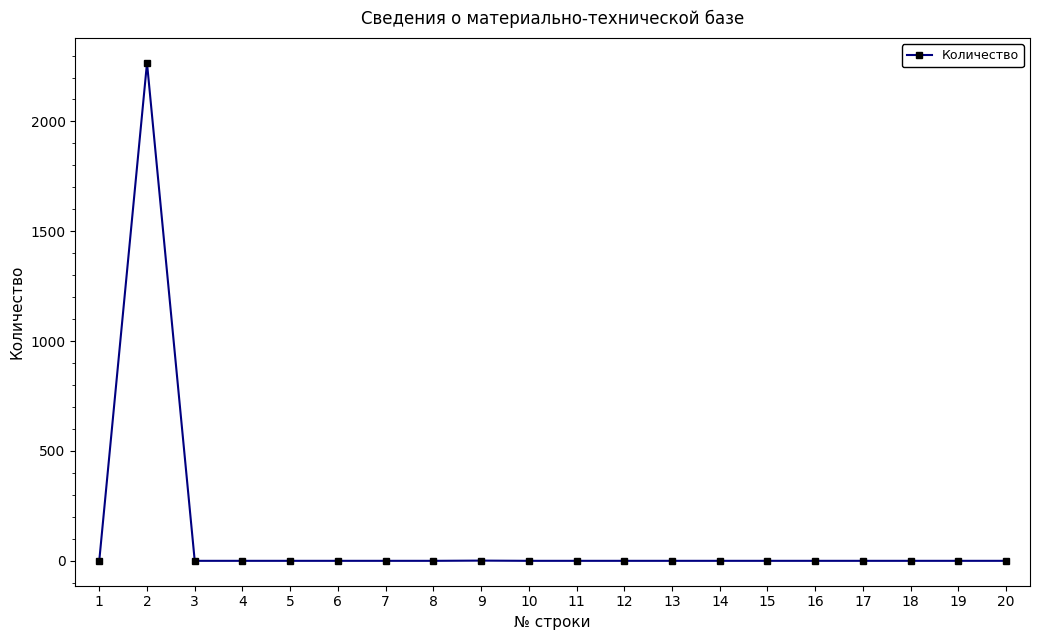

Which category has the highest value across all series?

2